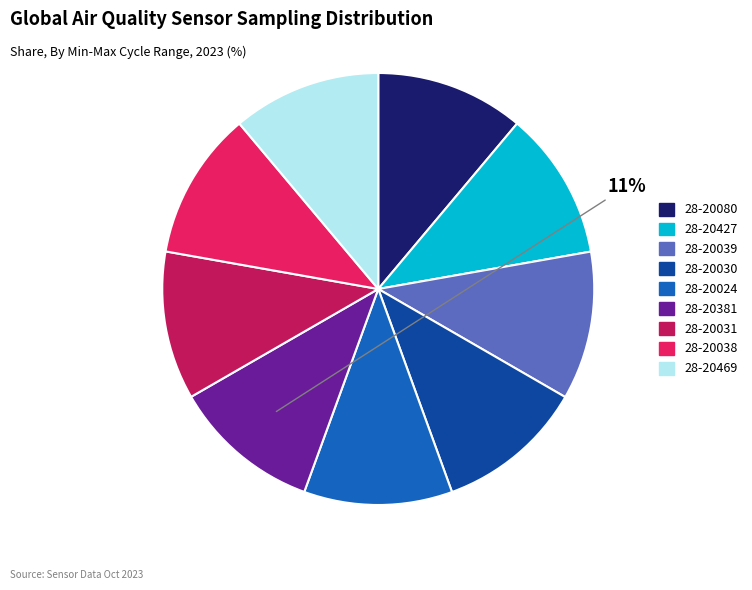

What percentage is the 28-20080 slice, to the nearest percent?

11%